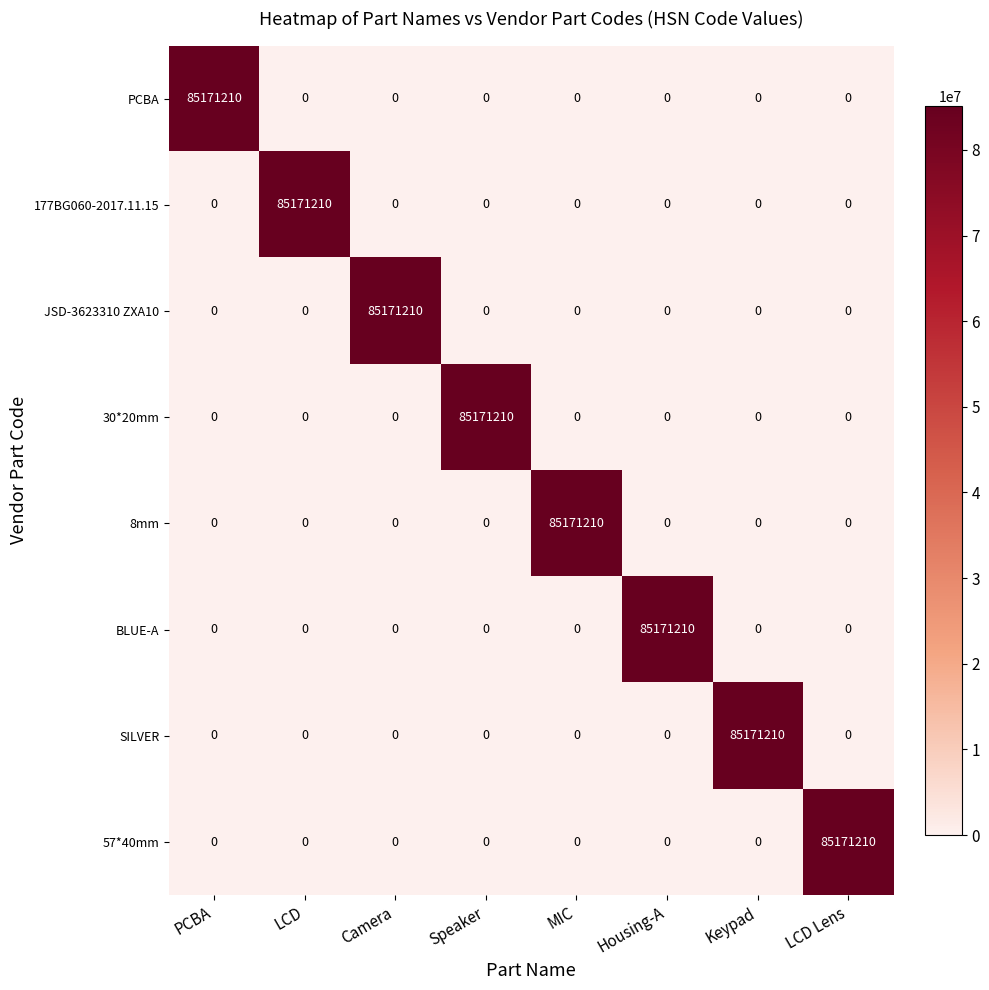

What is the greatest value displayed?

85171210